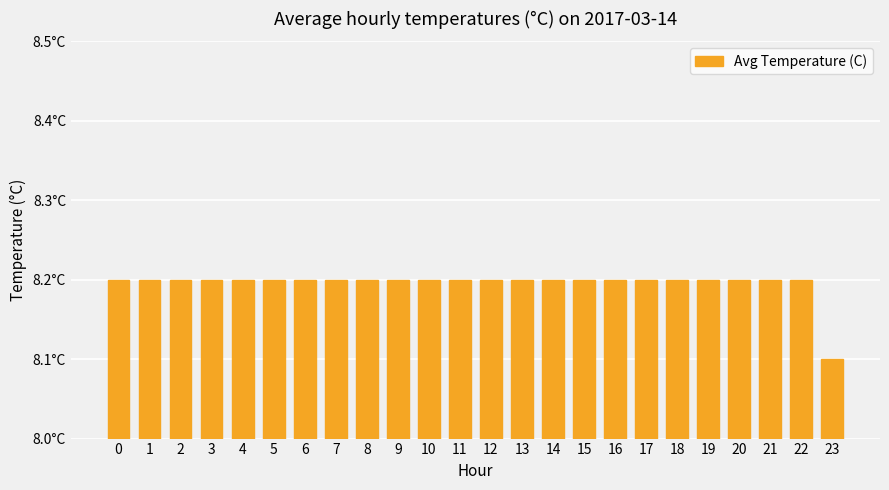

List the labels in order of value, smallest first.

23, 0, 1, 2, 3, 4, 5, 6, 7, 8, 9, 10, 11, 12, 13, 14, 15, 16, 17, 18, 19, 20, 21, 22